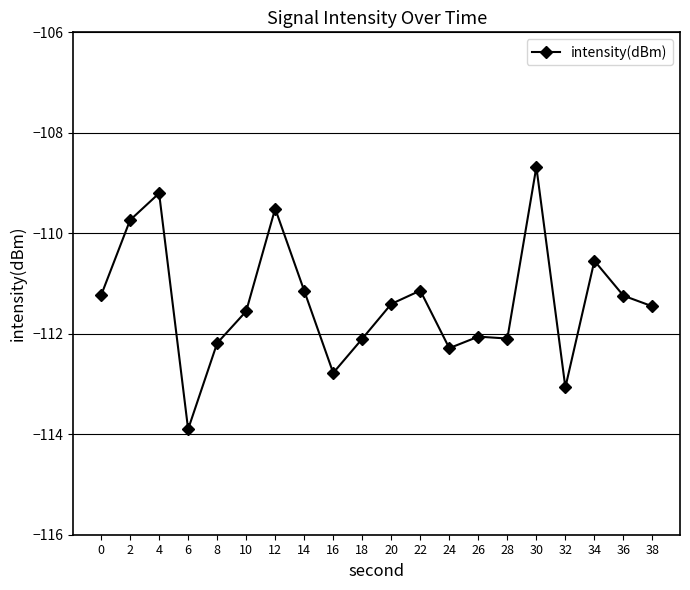

What is the difference between the second highest and second lowest values?

3.9